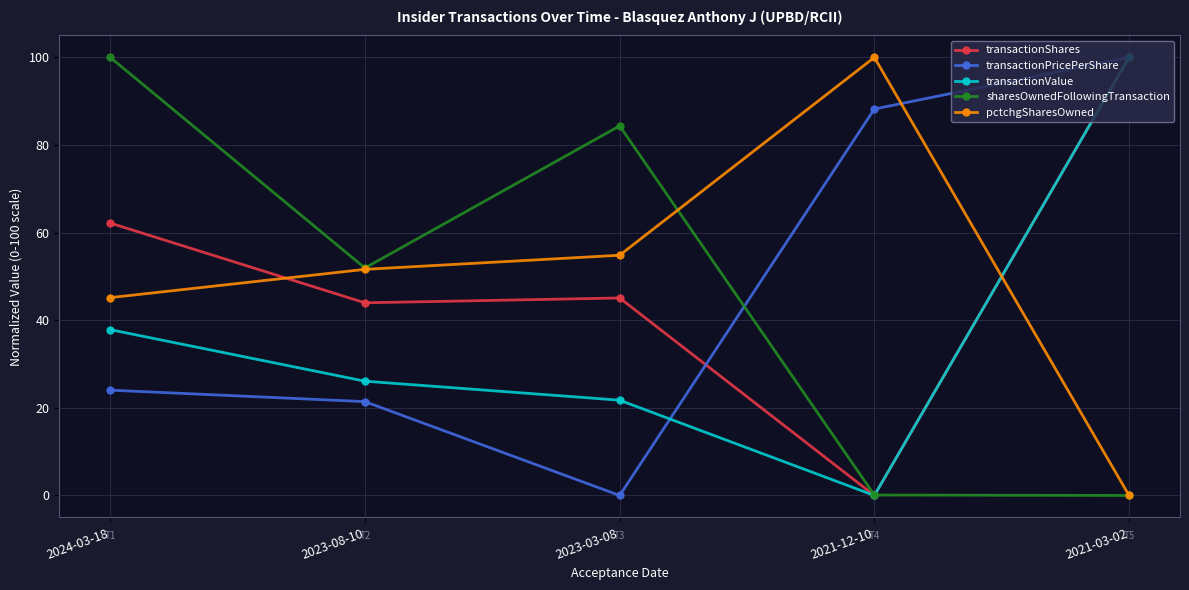

How many times do sharesOwnedFollowingTransaction and transactionPricePerShare cross each other?

1